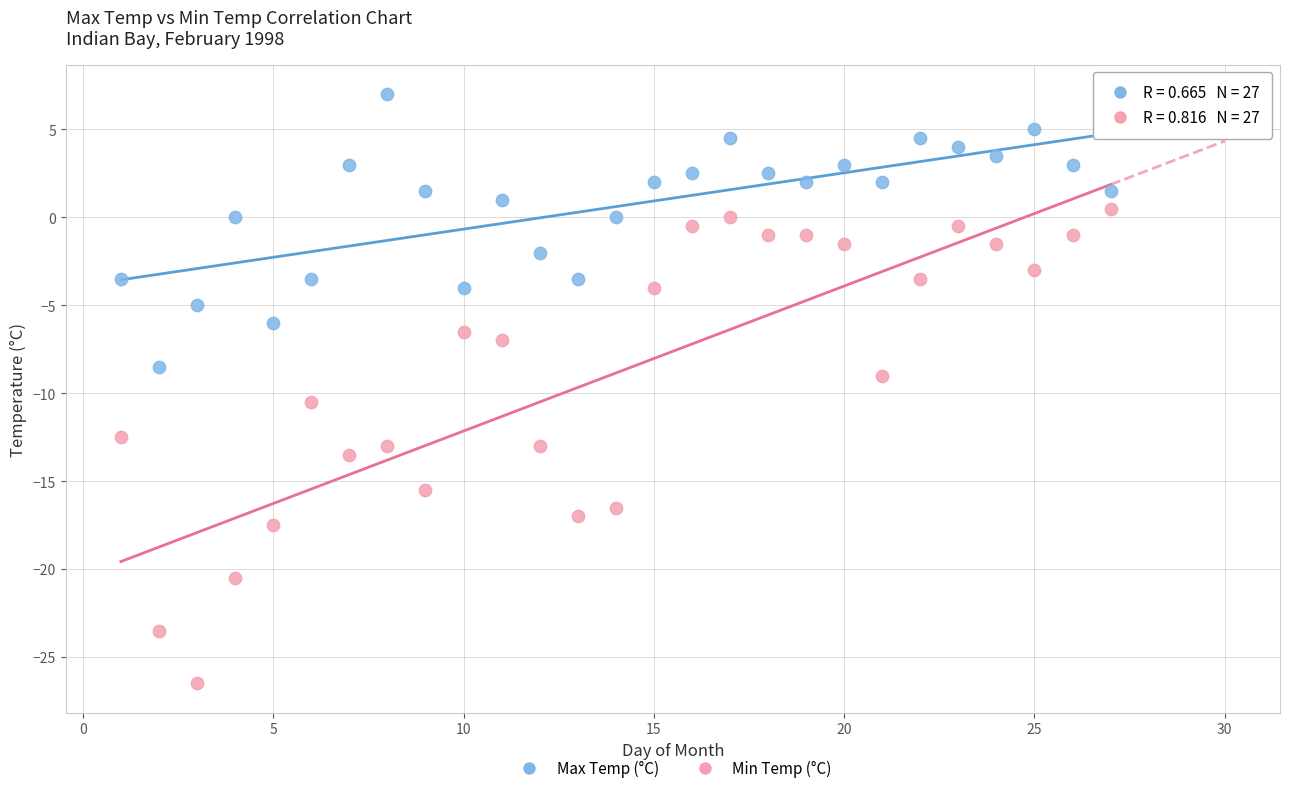

Across all data points, what is the range of Y values (max minus min)?

33.5